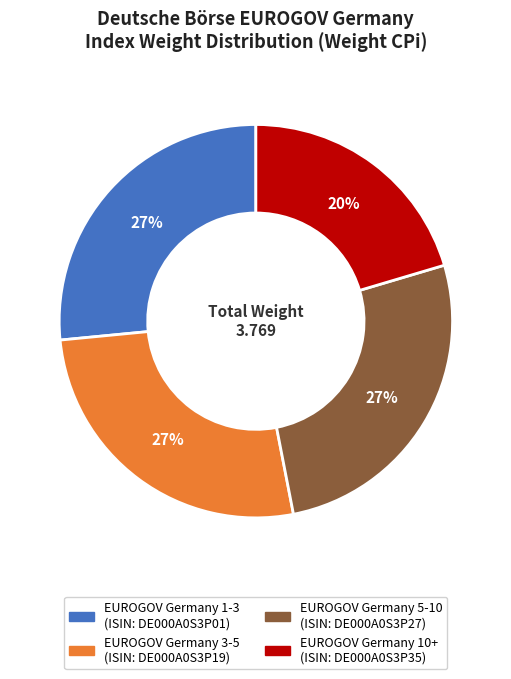

Does any single category account for the majority?

No